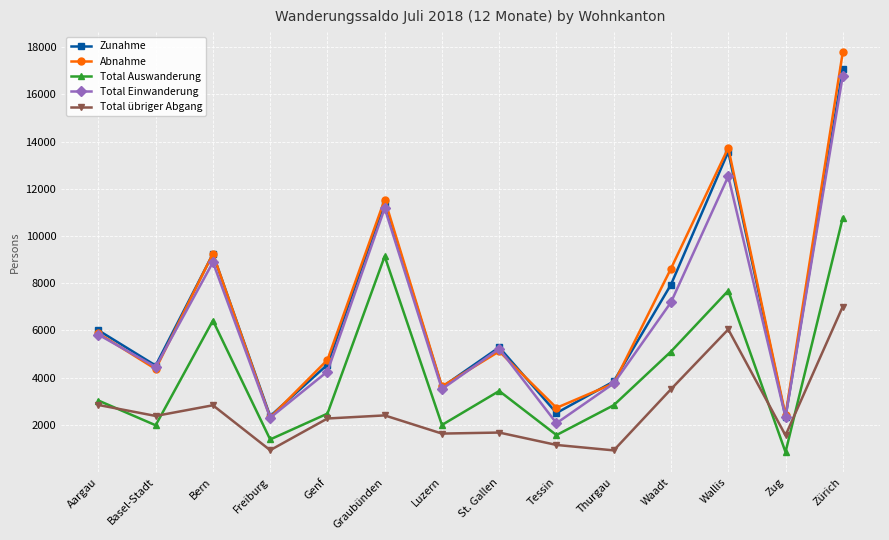

What is the label of the 5th point from the right?

Thurgau